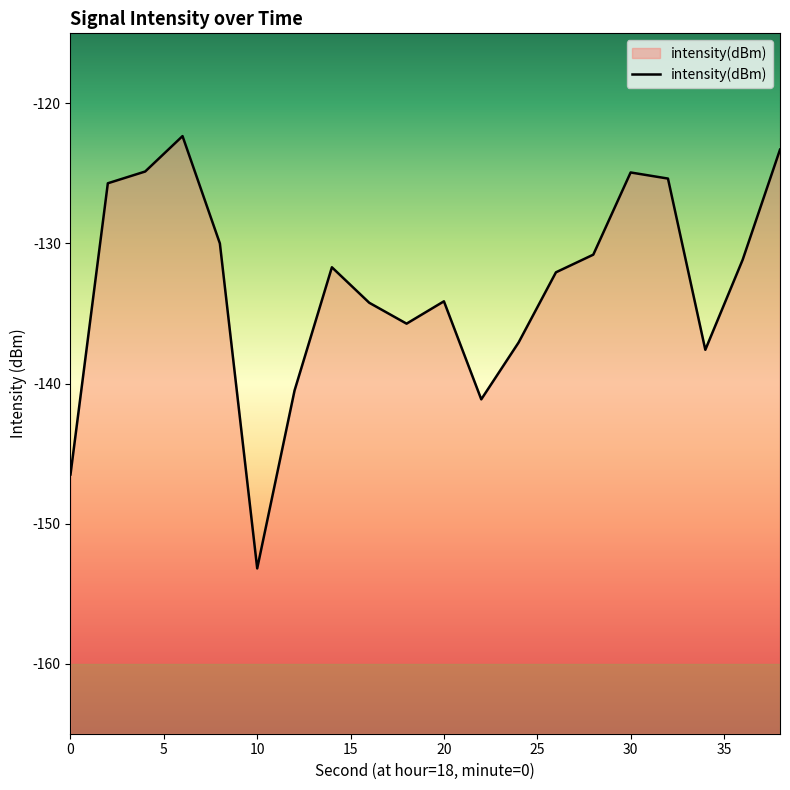

What is the difference between the maximum and minimum values?

30.9